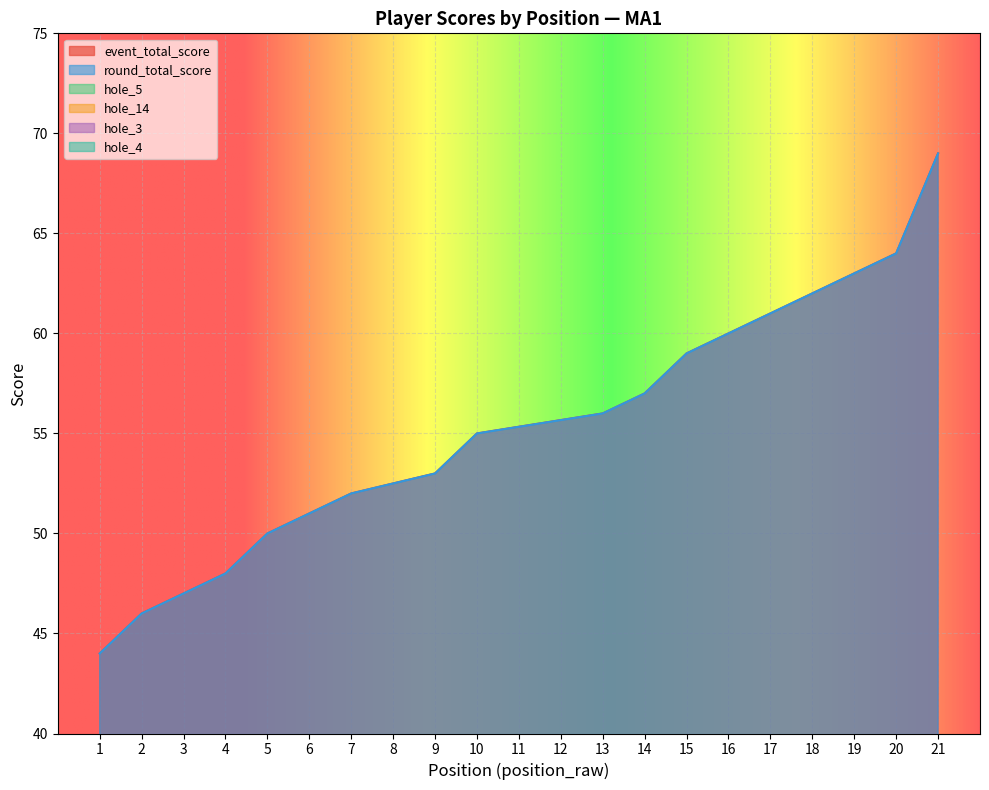

Is it true that event_total_score equals 81 at 7?

False